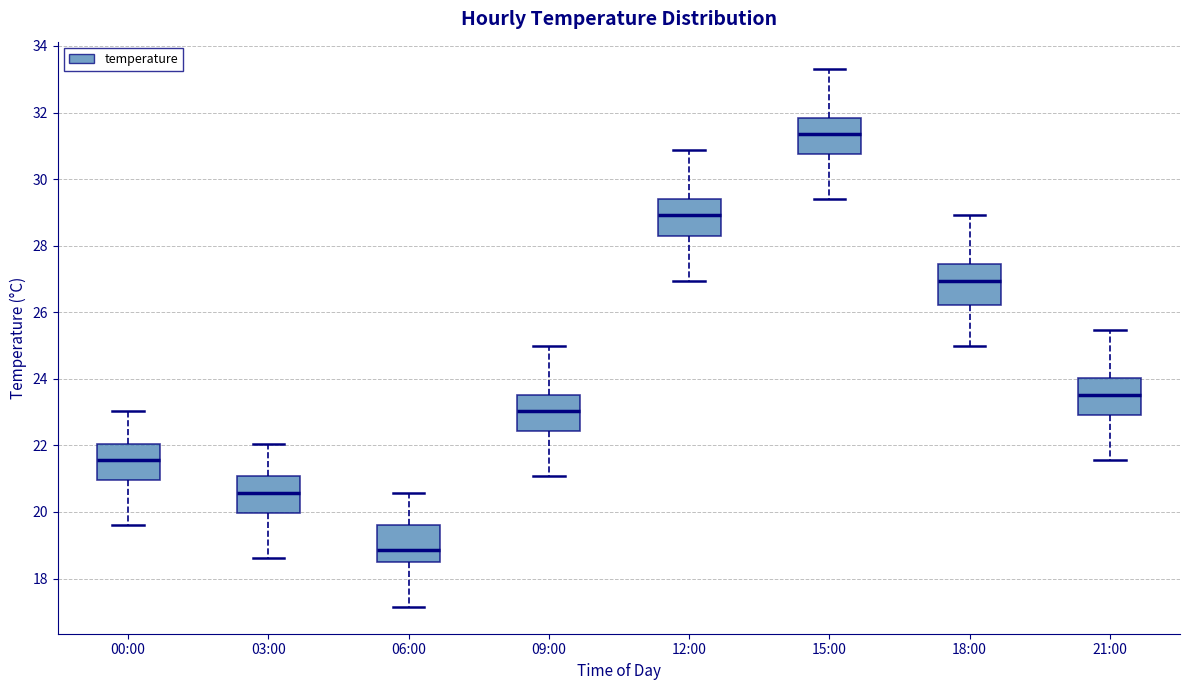

Reading left to right, read every box against the y-axis: the position of its median line, the range the box covers, and the ends of its whiskers. The values are not printed on the chart, so give them approximately, as read against the axis.

00:00: median 21.6, box 21.0 to 22.0, whiskers 19.6 to 23.0
03:00: median 20.6, box 20.0 to 21.0, whiskers 18.6 to 22.0
06:00: median 18.8, box 18.4 to 19.6, whiskers 17.2 to 20.6
09:00: median 23.0, box 22.4 to 23.6, whiskers 21.0 to 25.0
12:00: median 29.0, box 28.2 to 29.4, whiskers 27.0 to 30.8
15:00: median 31.4, box 30.8 to 31.8, whiskers 29.4 to 33.4
18:00: median 27.0, box 26.2 to 27.4, whiskers 25.0 to 29.0
21:00: median 23.6, box 23.0 to 24.0, whiskers 21.6 to 25.4